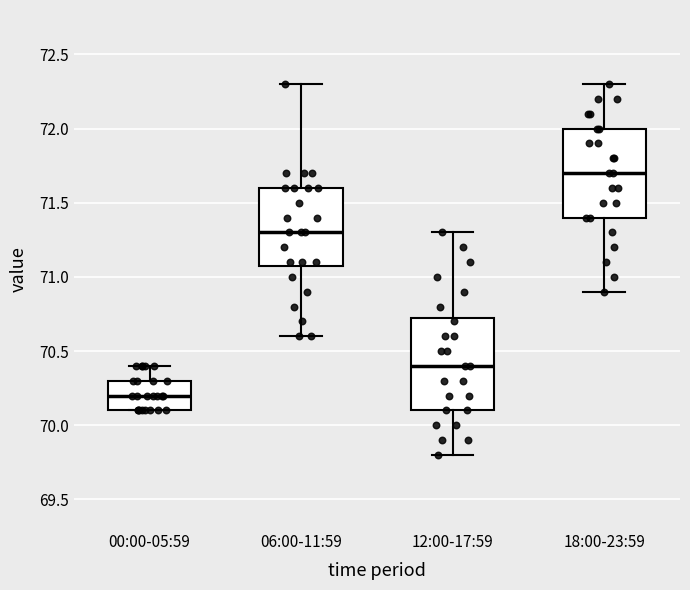

Reading left to right, transcribe this box plot: for each box, give where its median line is, the range the box spans, and where its two whiskers end, as read against the y-axis. The values are not printed on the chart, so give them approximately, as read against the axis.

00:00-05:59: median 70.20, box 70.10 to 70.30, whiskers 70.10 to 70.40
06:00-11:59: median 71.30, box 71.10 to 71.60, whiskers 70.60 to 72.30
12:00-17:59: median 70.40, box 70.10 to 70.75, whiskers 69.80 to 71.30
18:00-23:59: median 71.70, box 71.40 to 72.00, whiskers 70.90 to 72.30